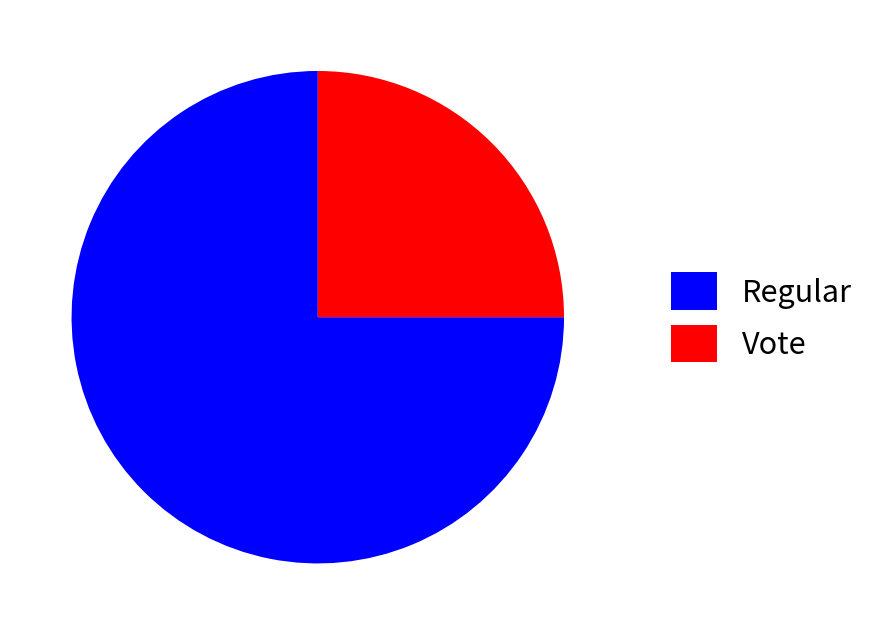

Do Vote and Regular together represent more than half of the pie?

Yes